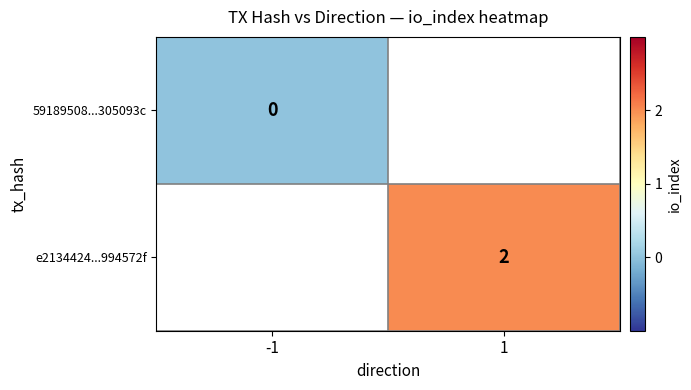

Between 1 and -1, which is larger?

-1